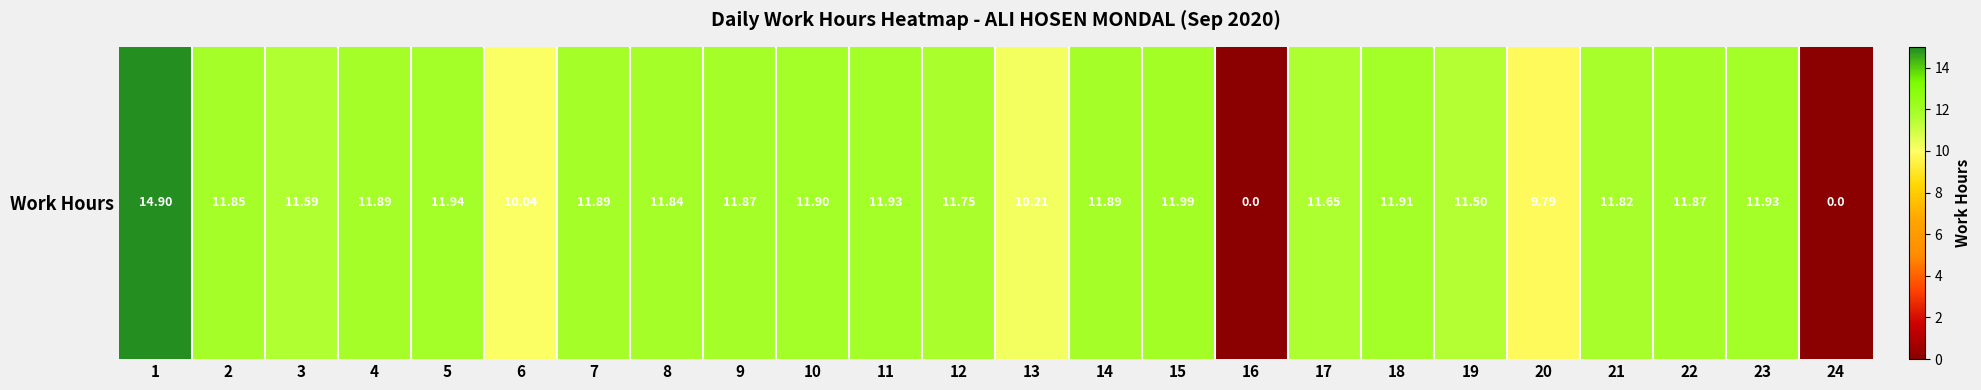

The chart shows a value of 17.9 at 19. True or false?

False